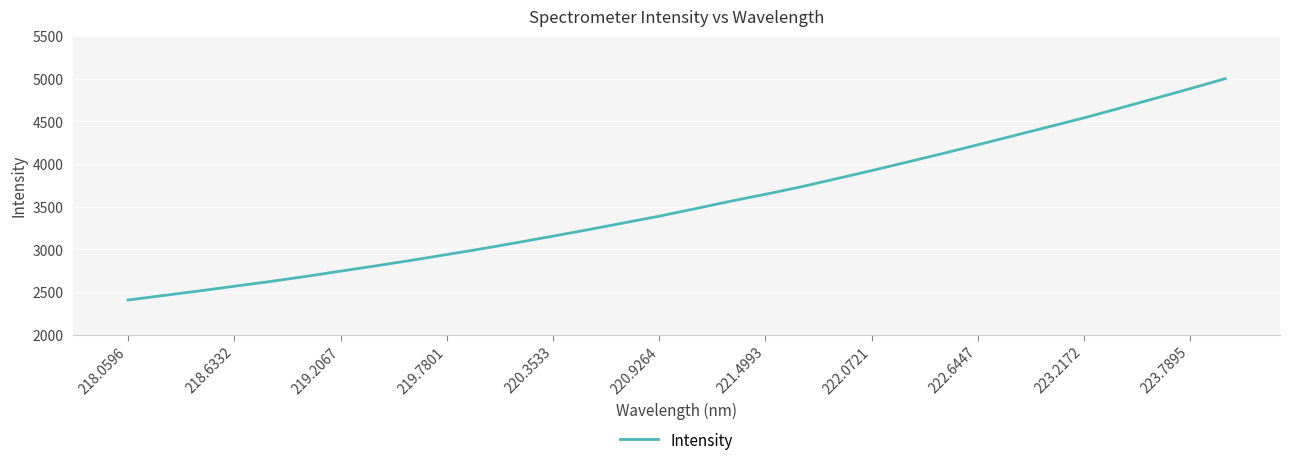

What is the greatest value displayed?

5001.1